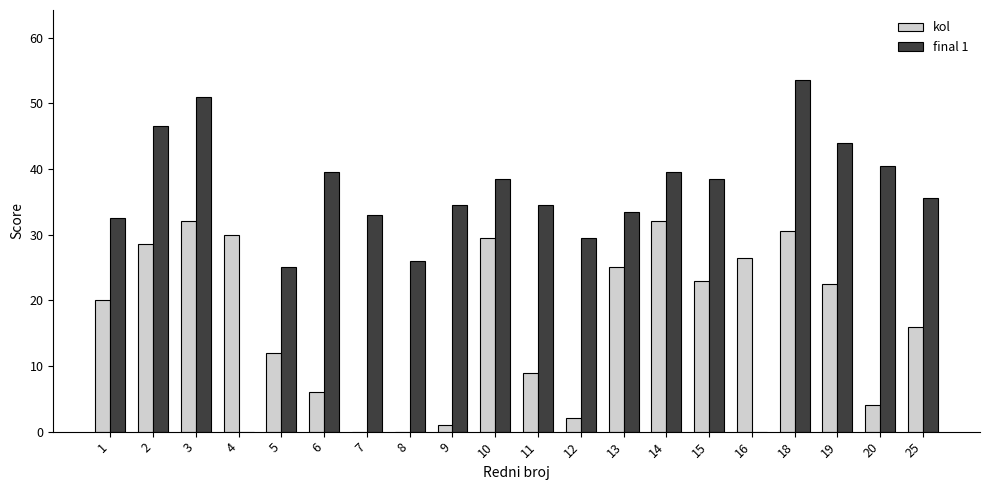

What are all the series names shown in the legend?

kol, final 1